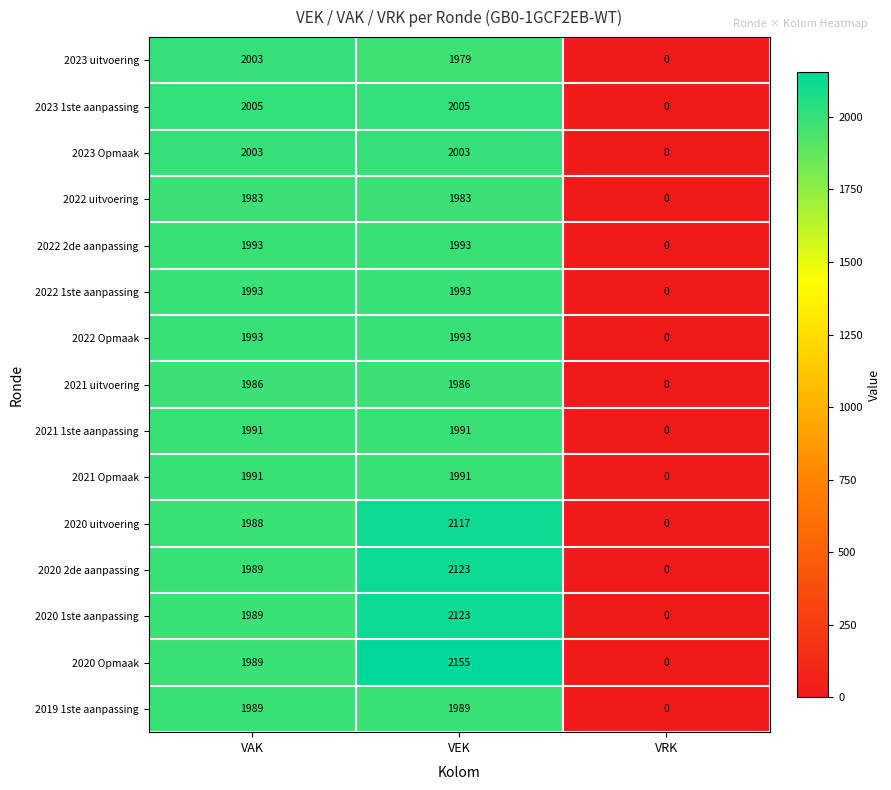

Rank the categories by 2020 2de aanpassing value from highest to lowest.

VEK, VAK, VRK